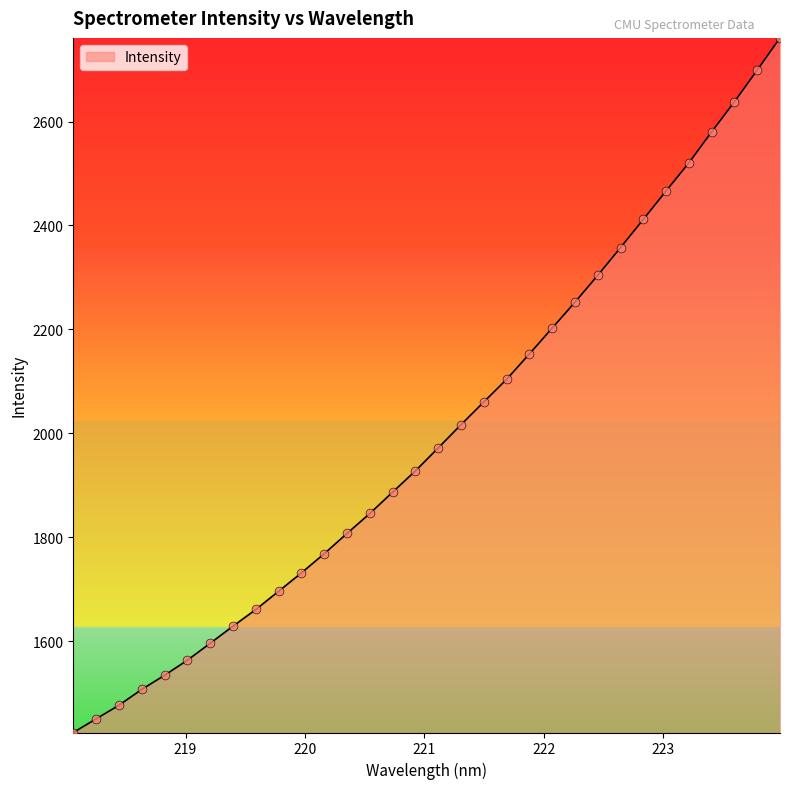

What is the maximum value shown in the chart?

2760.9